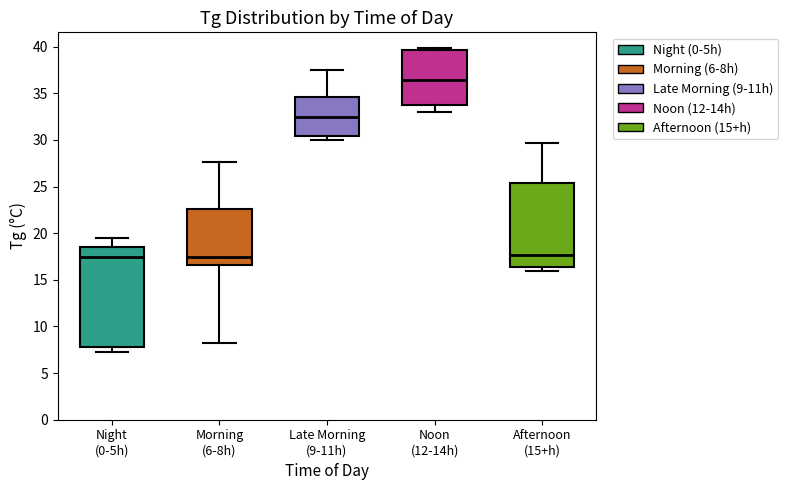

Where does the median line of the box for Late Morning (9-11h) sit on the y-axis? The values are not printed on the chart, so give them approximately, as read against the axis.

32.5